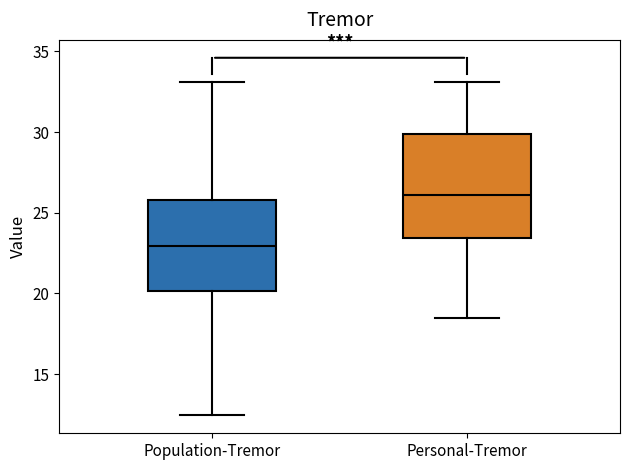

Reading left to right, transcribe this box plot: for each box, give where its median line is, the range the box spans, and where its two whiskers end, as read against the y-axis. The values are not printed on the chart, so give them approximately, as read against the axis.

Population-Tremor: median 23.0, box 20.0 to 26.0, whiskers 12.5 to 33.0
Personal-Tremor: median 26.0, box 23.5 to 30.0, whiskers 18.5 to 33.0